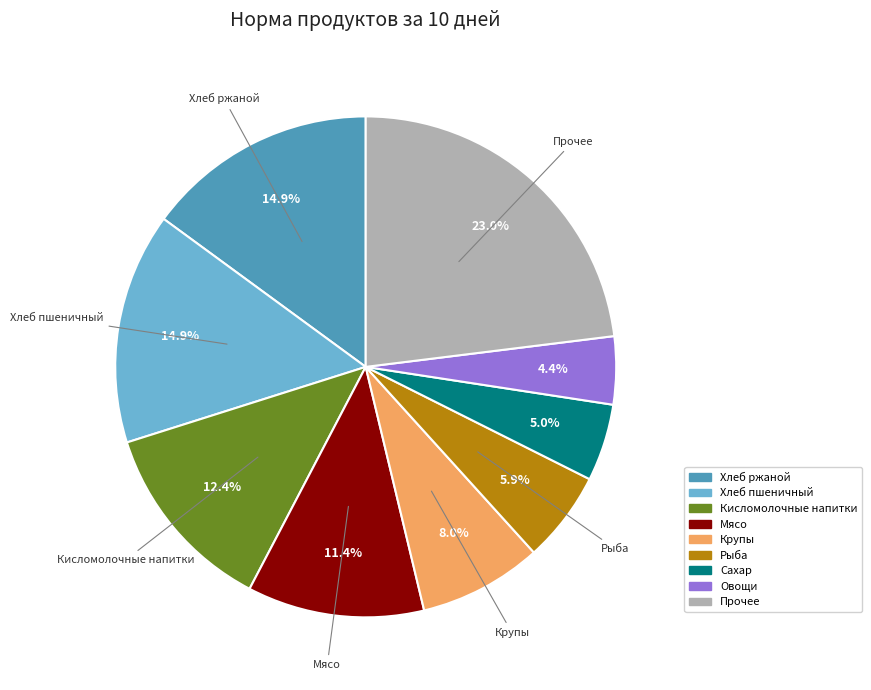

Is there a majority slice in this chart?

No